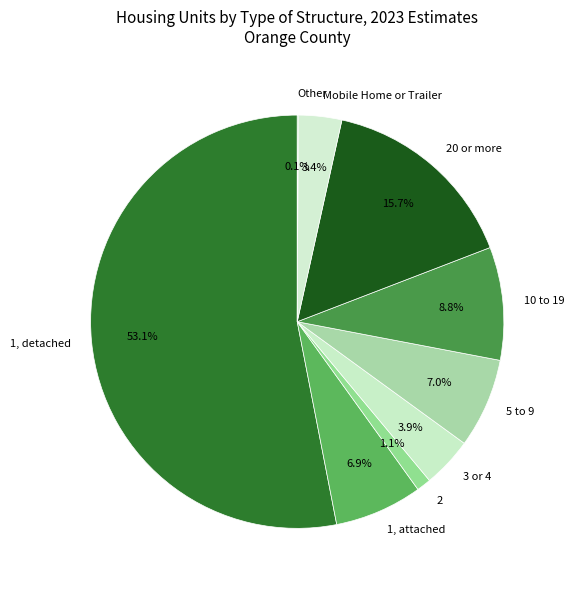

Is it true that Mobile Home or Trailer is 3% of the pie?

True